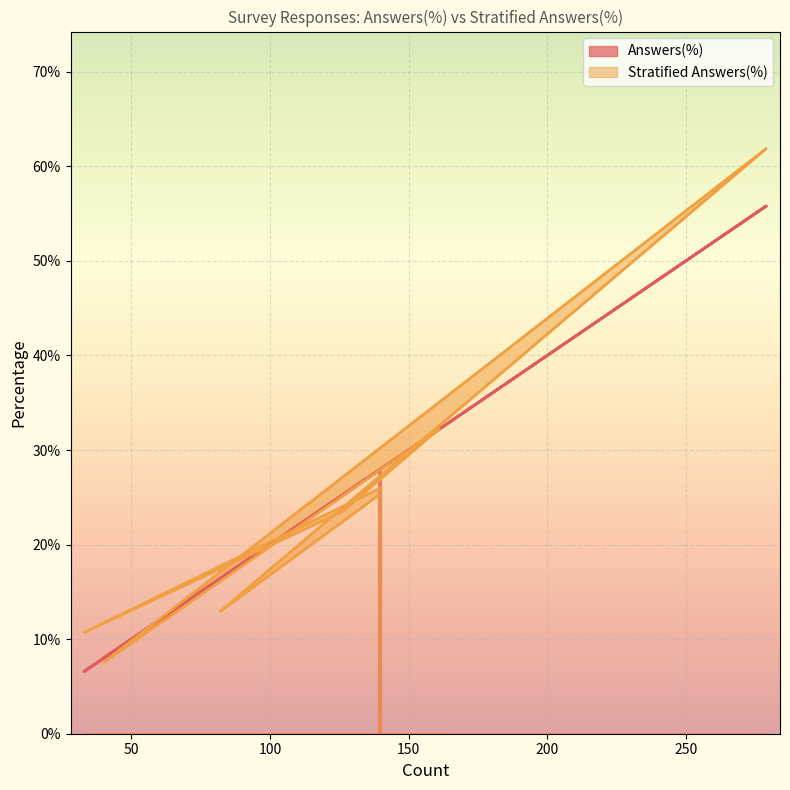

Which series changed the most between 82 and 279?

Stratified Answers(%)